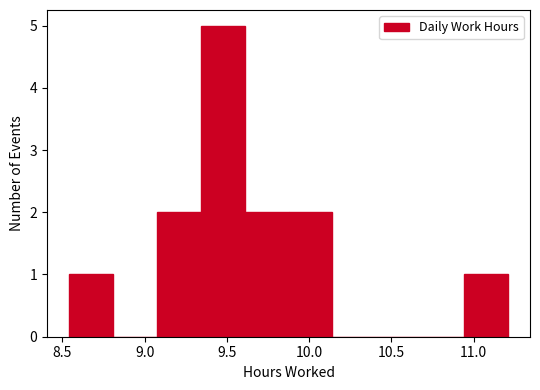

What is the height of the bar covering 9.90 to 10.15 on the x-axis? Neither the bar edges nor the heights are printed on the chart, so give them approximately, as read against the axes.

2